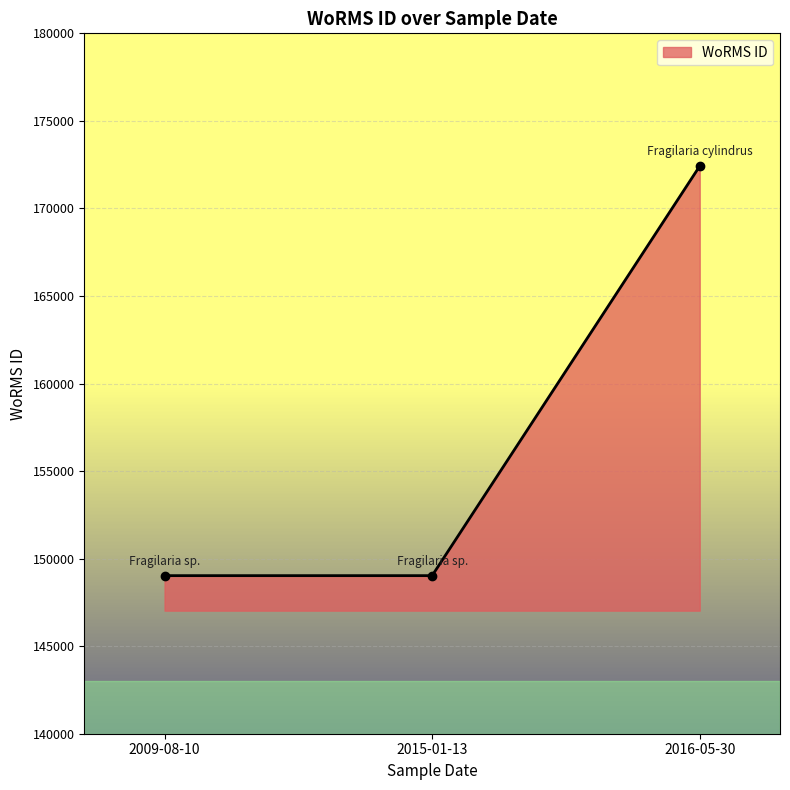

The chart shows a value of 105467 at 2016-05-30. True or false?

False